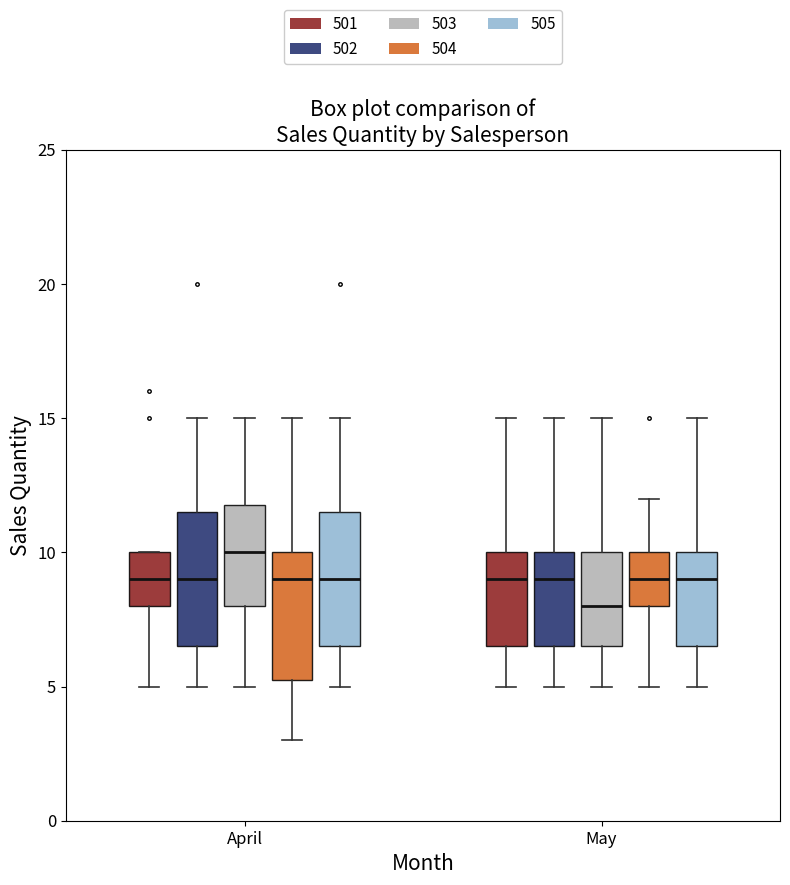

Where does the median line of the box for April (505) sit on the y-axis? The values are not printed on the chart, so give them approximately, as read against the axis.

9.0